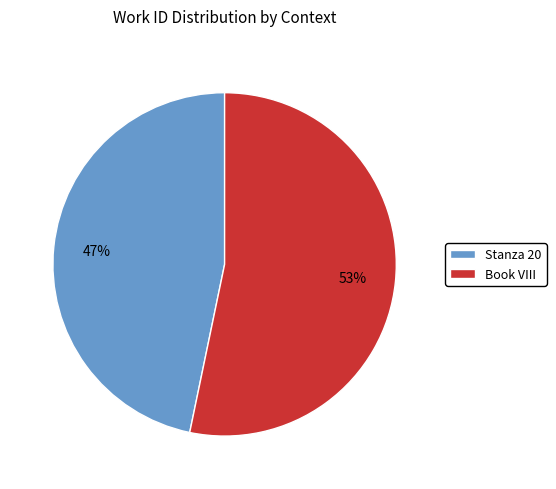

What is the largest slice in the pie chart?

Book VIII